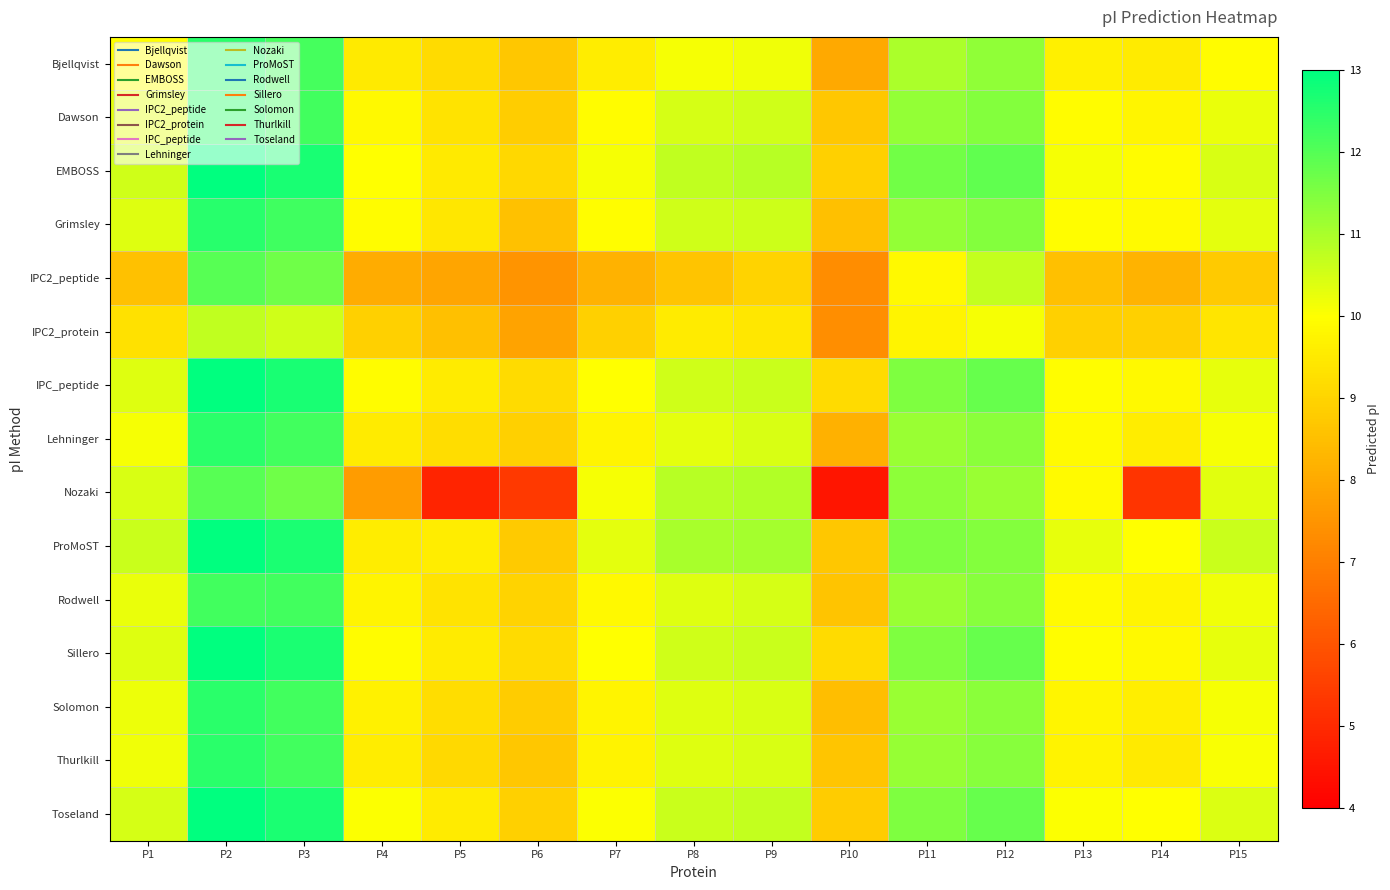

At P13, list the series in order from largest to smallest.

ProMoST, EMBOSS, Toseland, IPC_peptide, Sillero, Grimsley, Dawson, Nozaki, Lehninger, Rodwell, Solomon, Thurlkill, Bjellqvist, IPC2_protein, IPC2_peptide